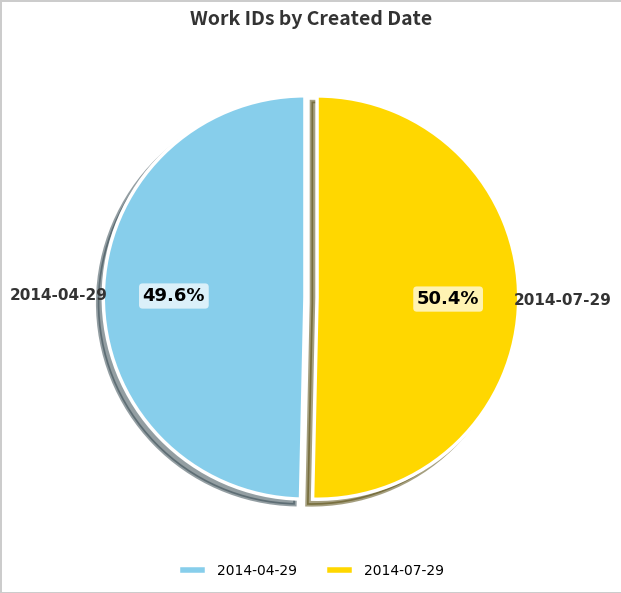

Between 2014-07-29 and 2014-04-29, which is larger?

2014-07-29